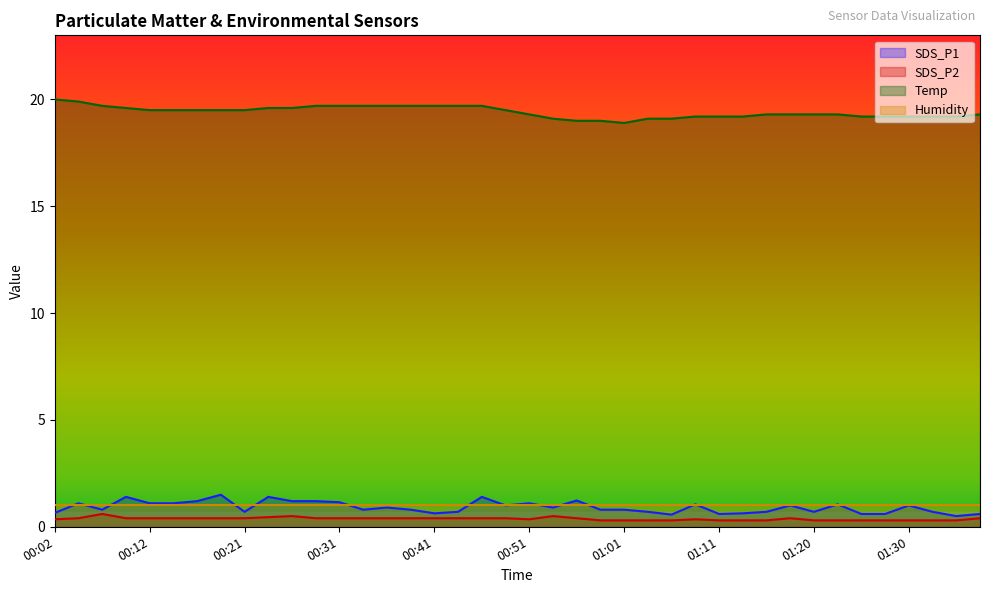

What is the sum of all Temp values?

776.6